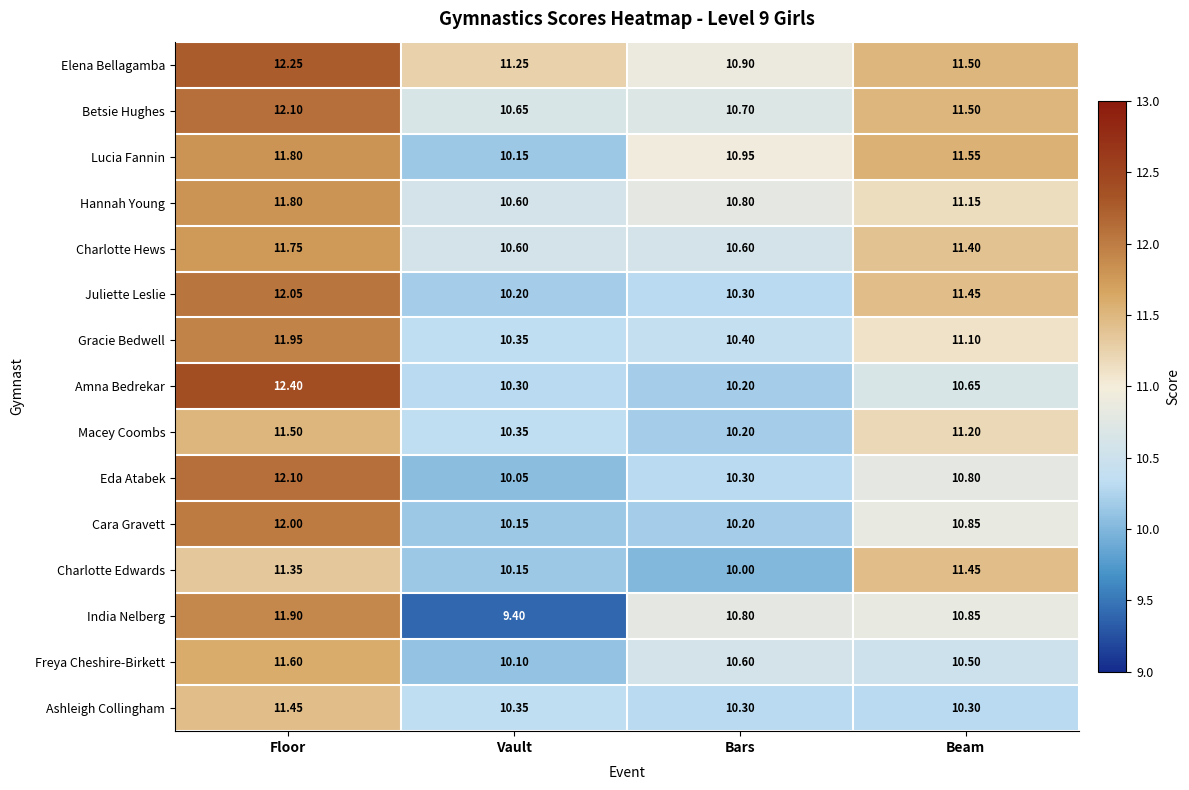

Where does the Elena Bellagamba series first go above 11?

Floor